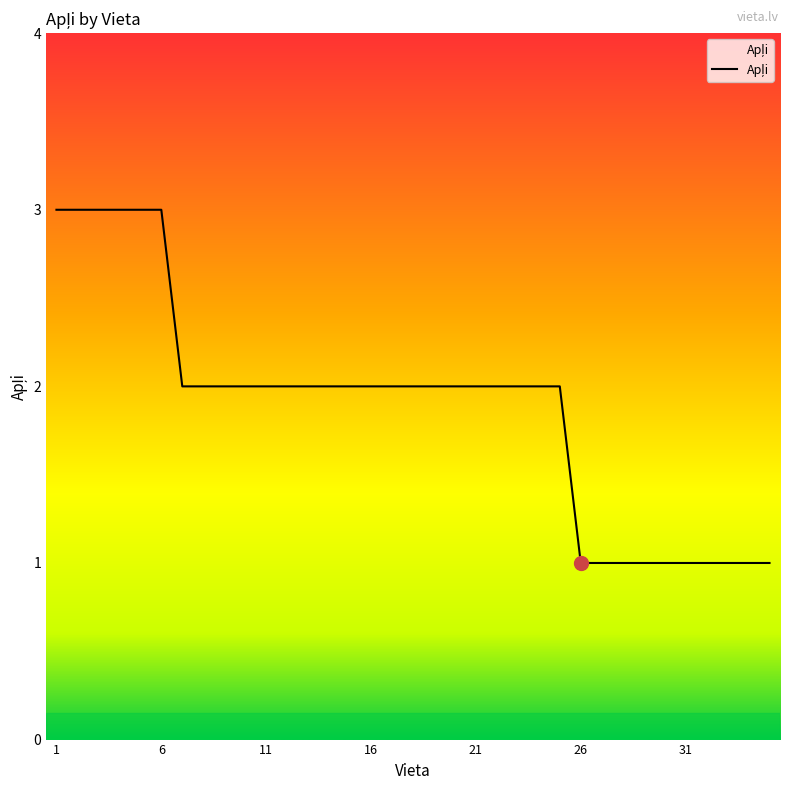

What is the sum of all values?

66